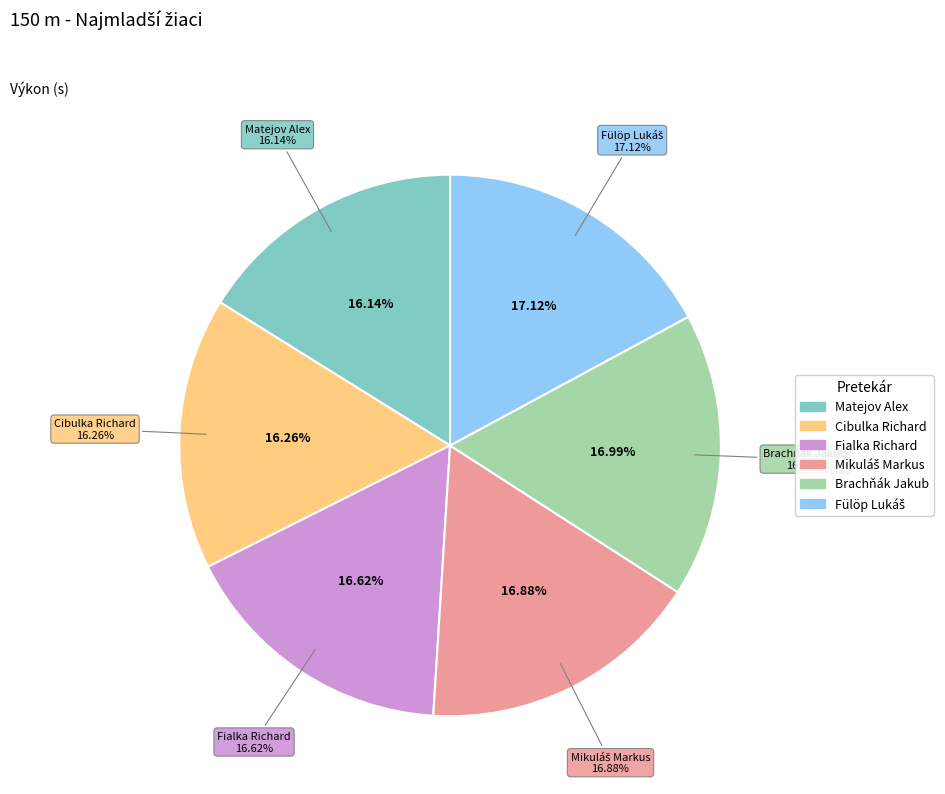

To the nearest percent, what is the difference between the Cibulka Richard and Brachňák Jakub slice percentages?

1%